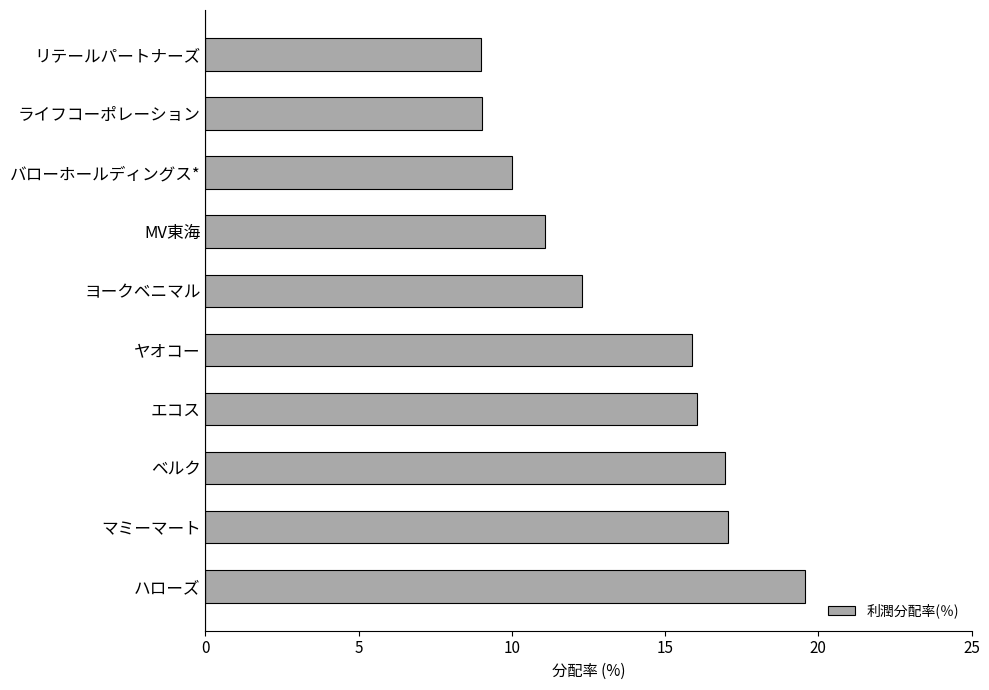

What is the change in value from バローホールディングス* to リテールパートナーズ?

-1.0